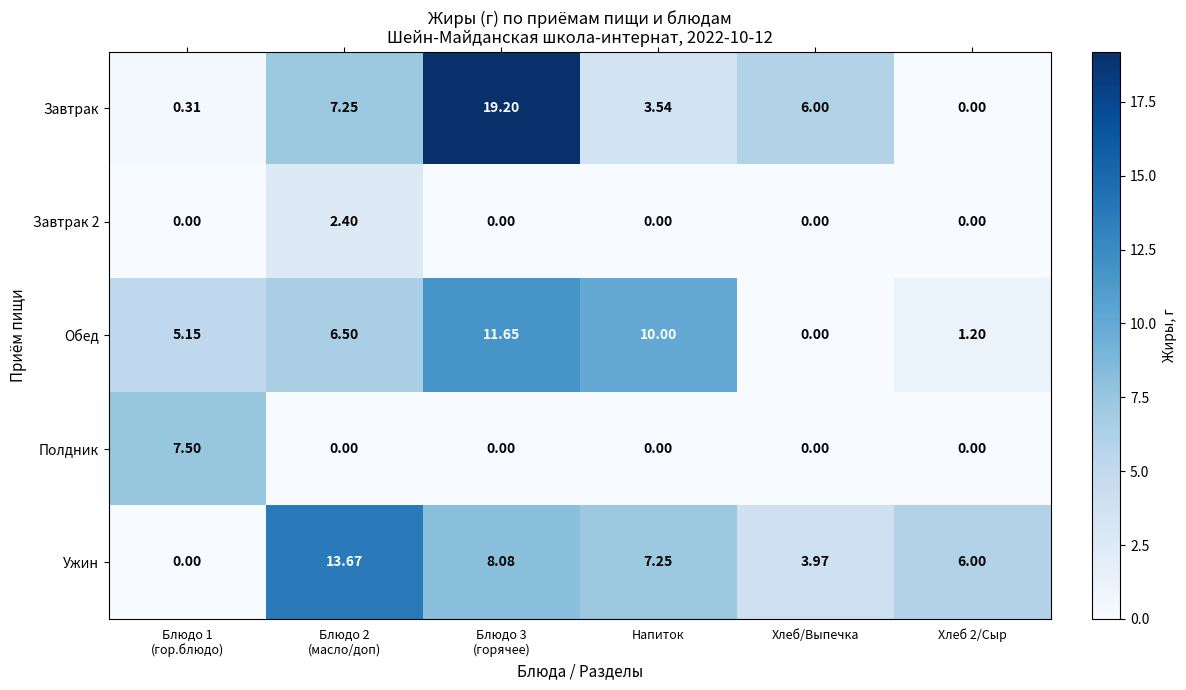

What is the difference between the highest and lowest values at Блюдо 2
(масло/доп)?

13.7